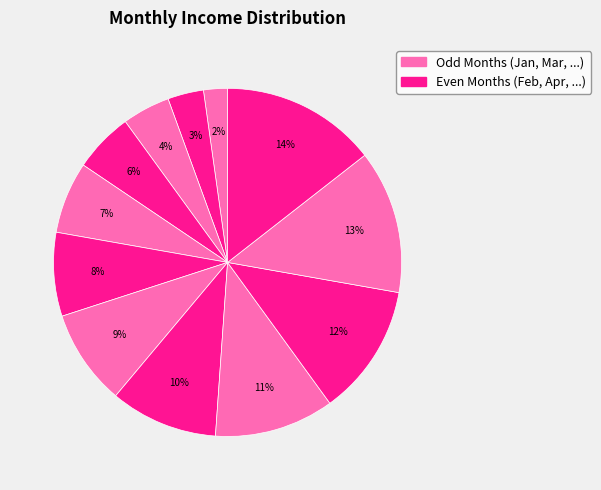

How many slices are in this pie chart?

12